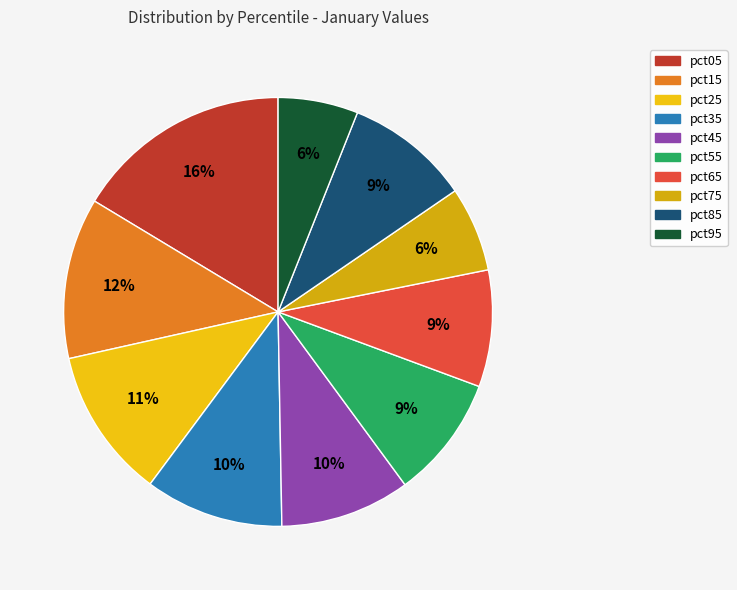

Is the sum of pct25 and pct35 greater than half?

No